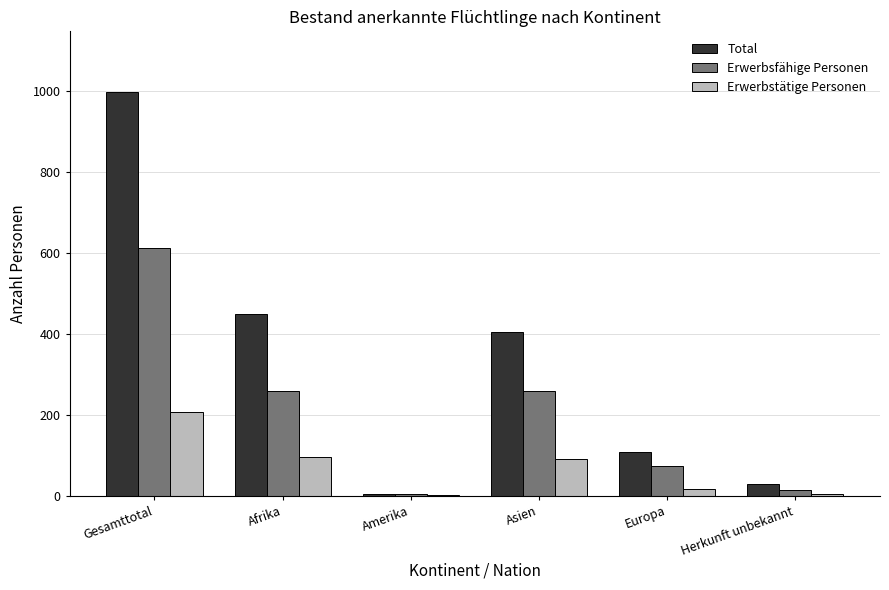

Is it true that Total equals 406 at Asien?

True